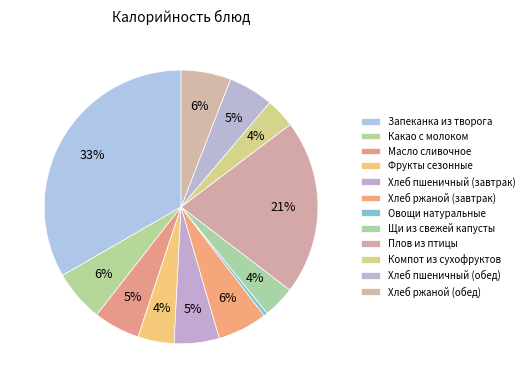

Is it true that Какао с молоком is 13% of the pie?

False